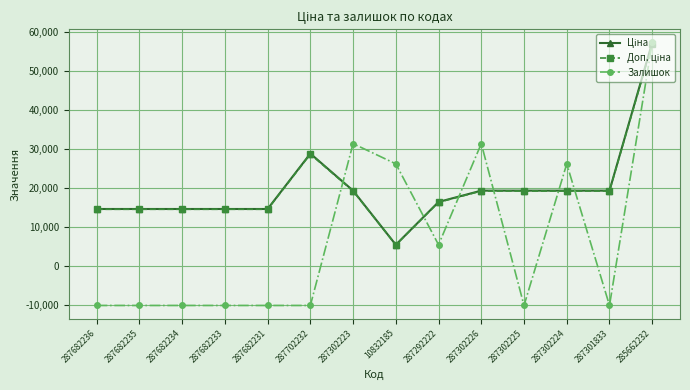

The value of Залишок at 287302223 is 15423.1. True or false?

False